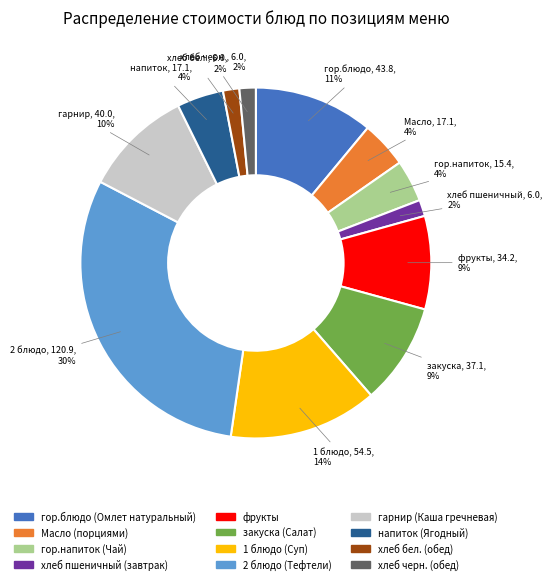

How many slices are in this pie chart?

12